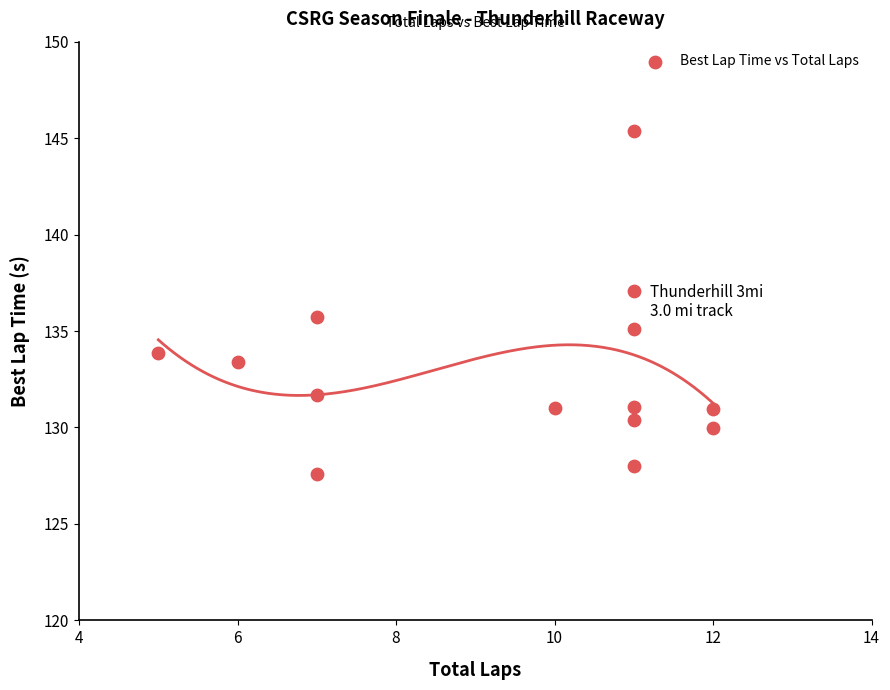

What is the range of X values (max minus min)?

7.0